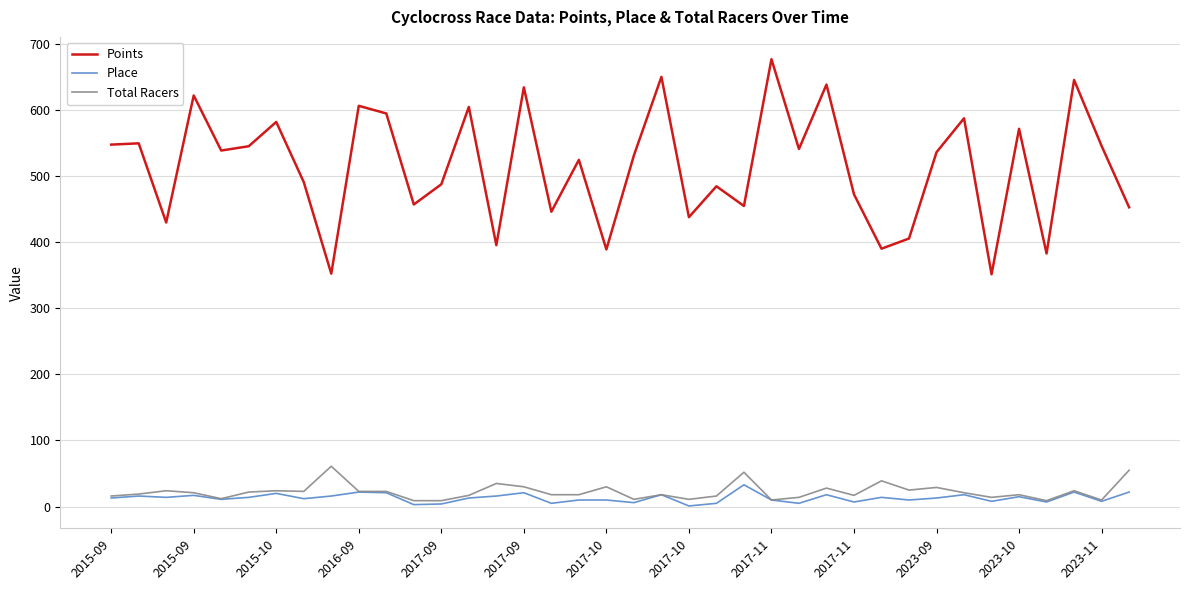

Which series has the largest total across all categories?

Points